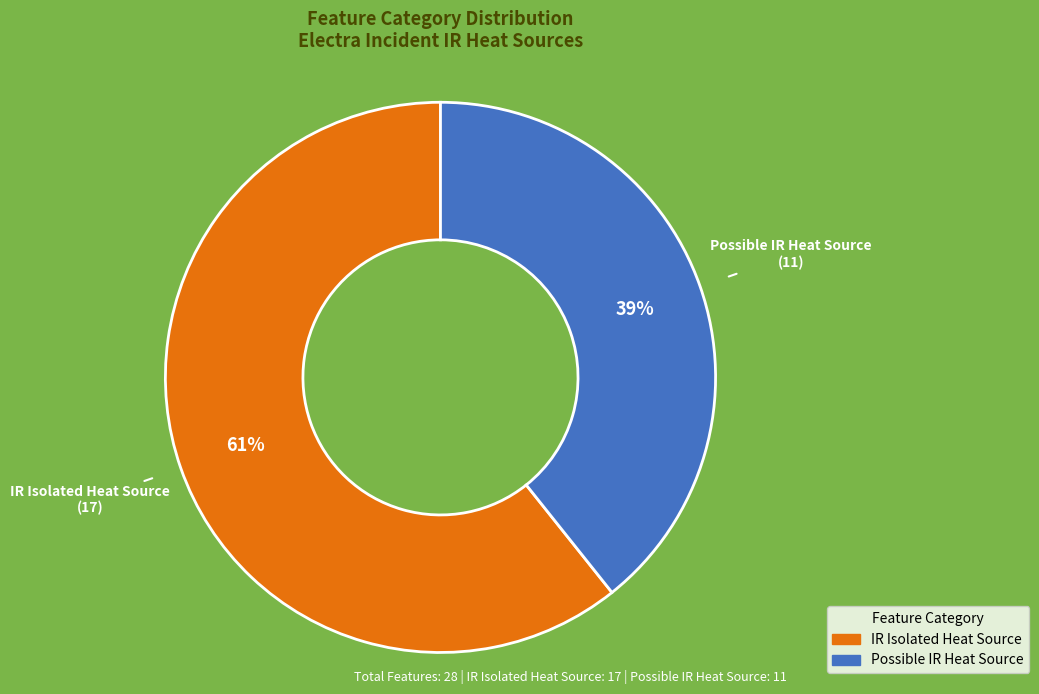

Count the number of slices in the pie.

2